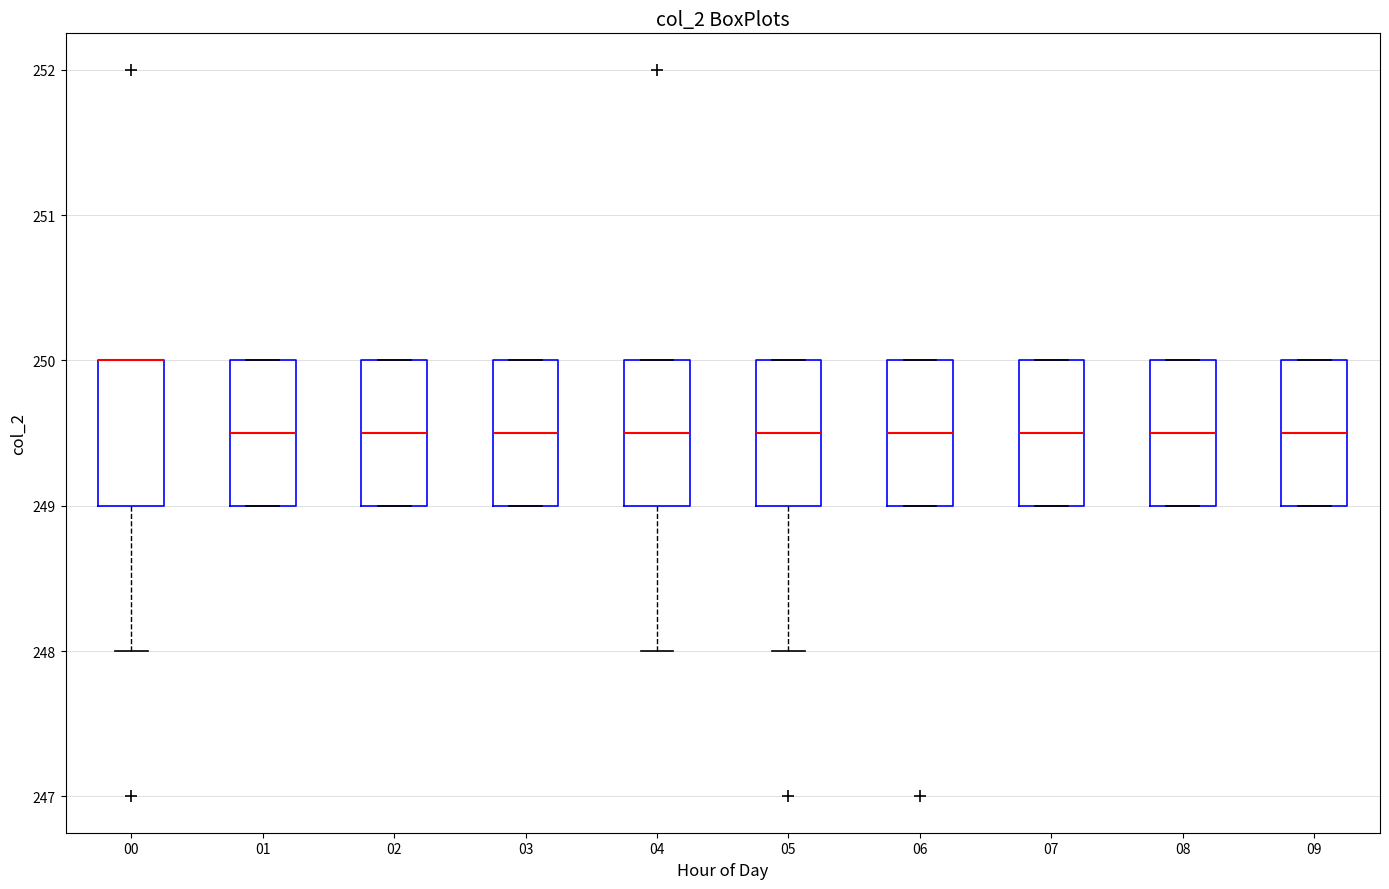

Reading left to right, read every box against the y-axis: the position of its median line, the range the box covers, and the ends of its whiskers. The values are not printed on the chart, so give them approximately, as read against the axis.

00: median 250.0 (drawn on the box's upper edge), box 249.0 to 250.0, whiskers 248.0 to 250.0
01: median 249.5, box 249.0 to 250.0, whiskers 249.0 to 250.0
02: median 249.5, box 249.0 to 250.0, whiskers 249.0 to 250.0
03: median 249.5, box 249.0 to 250.0, whiskers 249.0 to 250.0
04: median 249.5, box 249.0 to 250.0, whiskers 248.0 to 250.0
05: median 249.5, box 249.0 to 250.0, whiskers 248.0 to 250.0
06: median 249.5, box 249.0 to 250.0, whiskers 249.0 to 250.0
07: median 249.5, box 249.0 to 250.0, whiskers 249.0 to 250.0
08: median 249.5, box 249.0 to 250.0, whiskers 249.0 to 250.0
09: median 249.5, box 249.0 to 250.0, whiskers 249.0 to 250.0